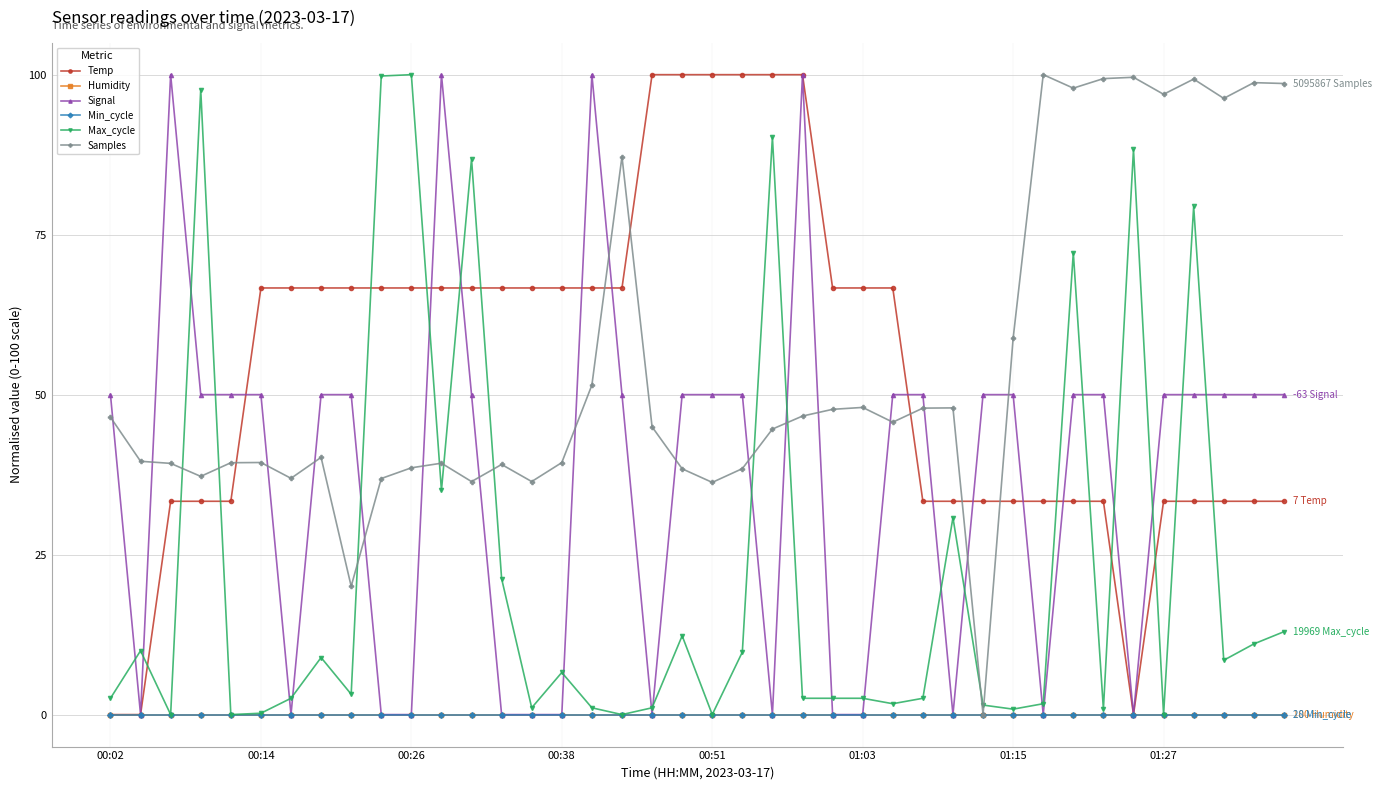

Reading right to left, list all the values displayed in this chart.

Temp: 33.3	33.3	33.3	33.3	33.3	0.0	33.3	33.3	33.3	33.3	33.3	33.3	33.3	66.7	66.7	66.7	100.0	100.0	100.0	100.0	100.0	100.0	66.7	66.7	66.7	66.7	66.7	66.7	66.7	66.7	66.7	66.7	66.7	66.7	66.7	33.3	33.3	33.3	0.0	0.0
Humidity: 0.0	0.0	0.0	0.0	0.0	0.0	0.0	0.0	0.0	0.0	0.0	0.0	0.0	0.0	0.0	0.0	0.0	0.0	0.0	0.0	0.0	0.0	0.0	0.0	0.0	0.0	0.0	0.0	0.0	0.0	0.0	0.0	0.0	0.0	0.0	0.0	0.0	0.0	0.0	0.0
Signal: 50.0	50.0	50.0	50.0	50.0	0.0	50.0	50.0	0.0	50.0	50.0	0.0	50.0	50.0	0.0	0.0	100.0	0.0	50.0	50.0	50.0	0.0	50.0	100.0	0.0	0.0	0.0	50.0	100.0	0.0	0.0	50.0	50.0	0.0	50.0	50.0	50.0	100.0	0.0	50.0
Min_cycle: 0.0	0.0	0.0	0.0	0.0	0.0	0.0	0.0	0.0	0.0	0.0	0.0	0.0	0.0	0.0	0.0	0.0	0.0	0.0	0.0	0.0	0.0	0.0	0.0	0.0	0.0	0.0	0.0	0.0	0.0	0.0	0.0	0.0	0.0	0.0	0.0	0.0	0.0	0.0	0.0
Max_cycle: 13.0	11.0	8.5	79.4	0.0	88.3	0.8	72.2	1.7	0.8	1.5	30.8	2.5	1.7	2.5	2.5	2.5	90.2	9.8	0.0	12.3	1.1	0.0	1.1	6.6	1.1	21.2	86.8	35.0	100.0	99.8	3.2	8.9	2.5	0.2	0.0	97.7	0.0	10.0	2.5
Samples: 98.6	98.8	96.3	99.3	96.9	99.6	99.4	97.9	100.0	58.8	0.0	47.9	47.9	45.7	48.0	47.7	46.7	44.6	38.4	36.3	38.4	45.0	87.2	51.5	39.4	36.4	39.1	36.4	39.3	38.6	36.9	20.0	40.2	36.9	39.4	39.4	37.2	39.3	39.6	46.5